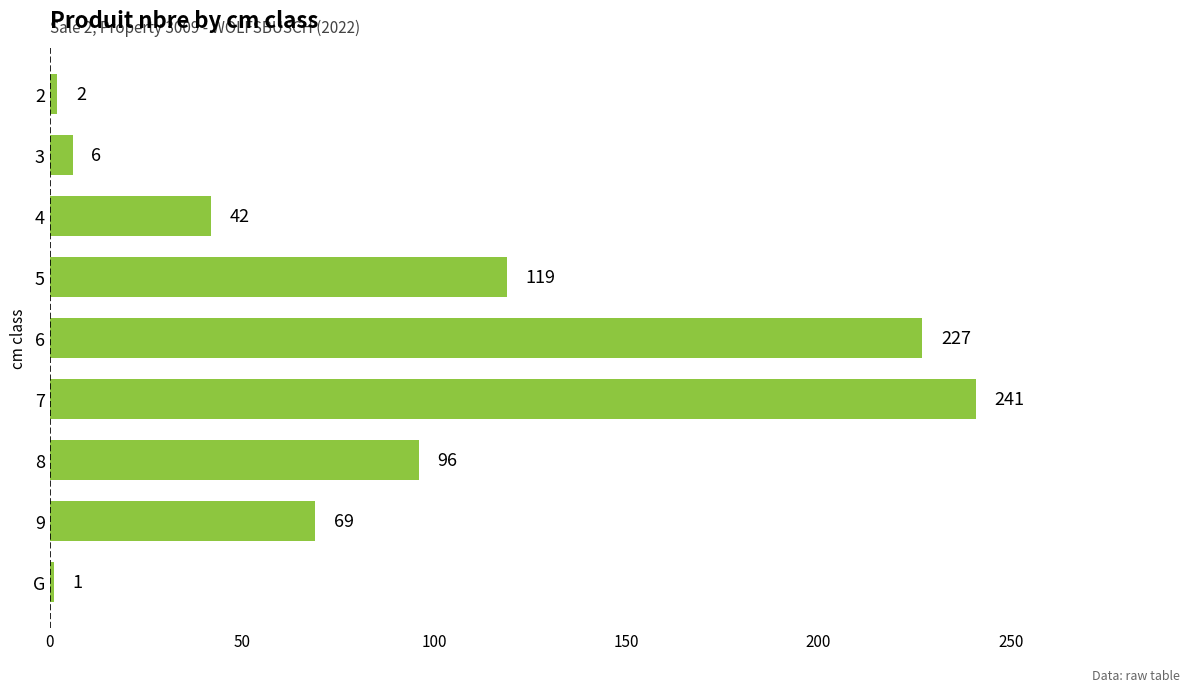

Which has a higher value, 7 or 3?

7